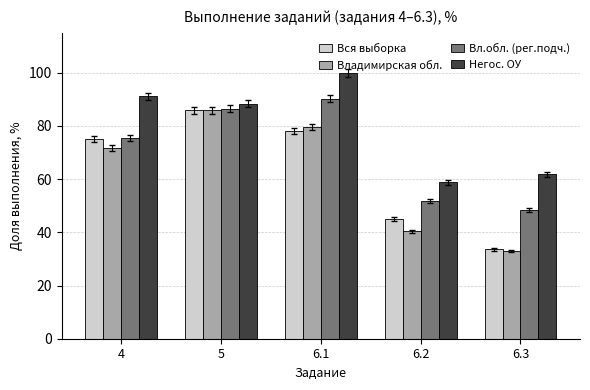

What is the difference between the maximum and minimum values in the Вл.обл. (рег.подч.) series?

41.7